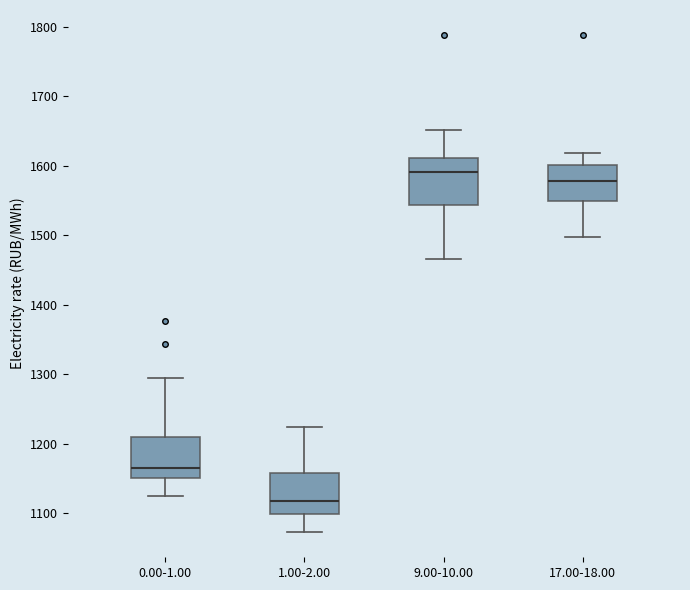

Reading left to right, transcribe this box plot: for each box, give where its median line is, the range the box spans, and where its two whiskers end, as read against the y-axis. The values are not printed on the chart, so give them approximately, as read against the axis.

0.00-1.00: median 1160, box 1150 to 1210, whiskers 1120 to 1290
1.00-2.00: median 1120, box 1100 to 1160, whiskers 1070 to 1220
9.00-10.00: median 1590, box 1540 to 1610, whiskers 1470 to 1650
17.00-18.00: median 1580, box 1550 to 1600, whiskers 1500 to 1620